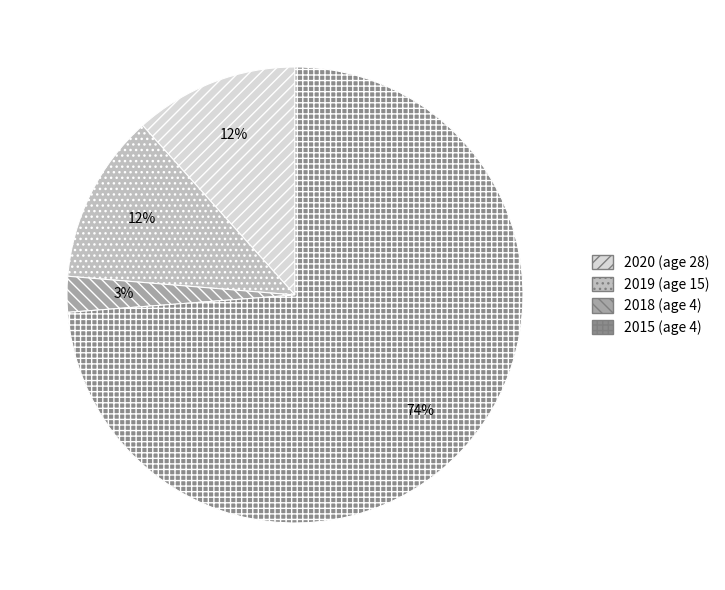

The 2020 (age 28) slice represents 12% of the pie. True or false?

True